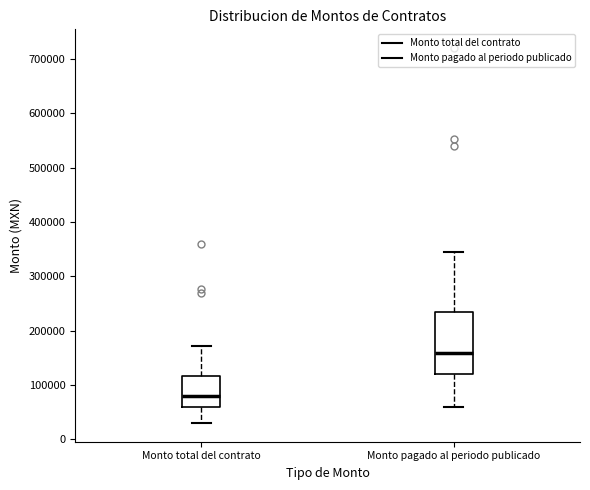

Which box's median line is the lowest?

Monto total del contrato